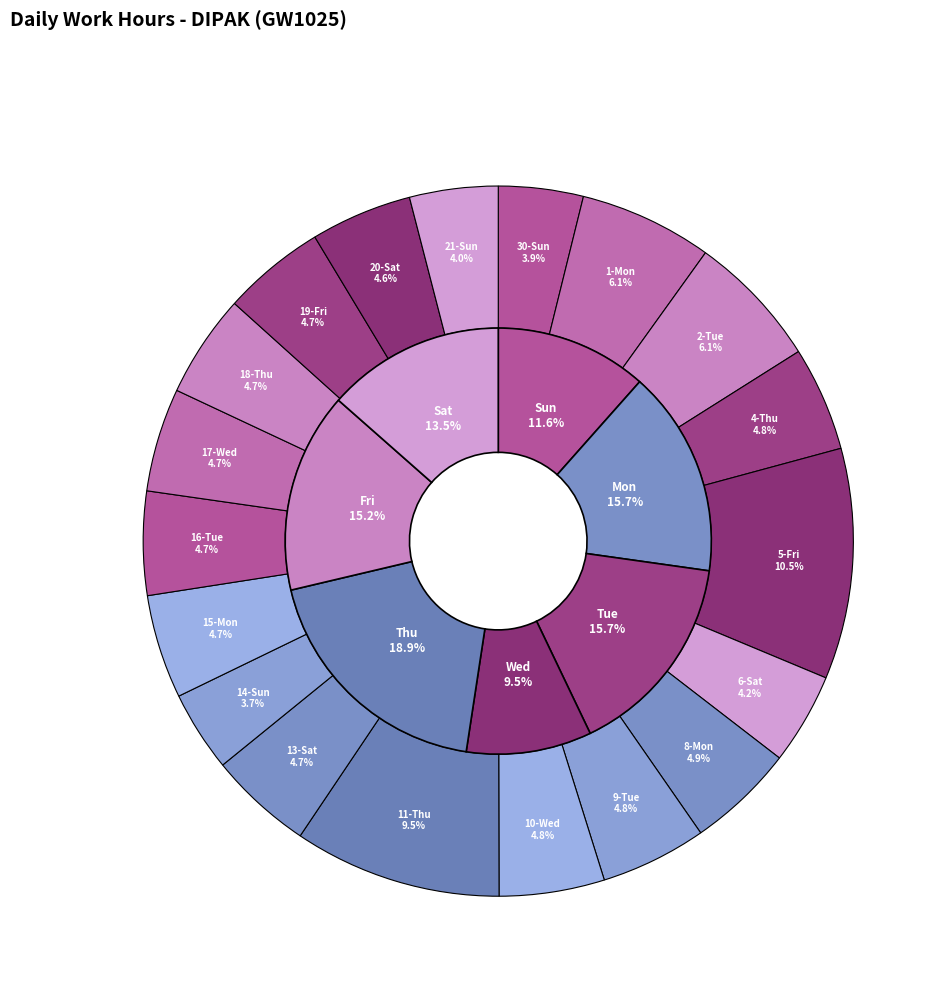

Rank the categories by value from highest to lowest.

5-Fri, 11-Thu, 2-Tue, 1-Mon, 8-Mon, 9-Tue, 10-Wed, 4-Thu, 15-Mon, 13-Sat, 16-Tue, 17-Wed, 18-Thu, 19-Fri, 20-Sat, 6-Sat, 21-Sun, 30-Sun, 14-Sun